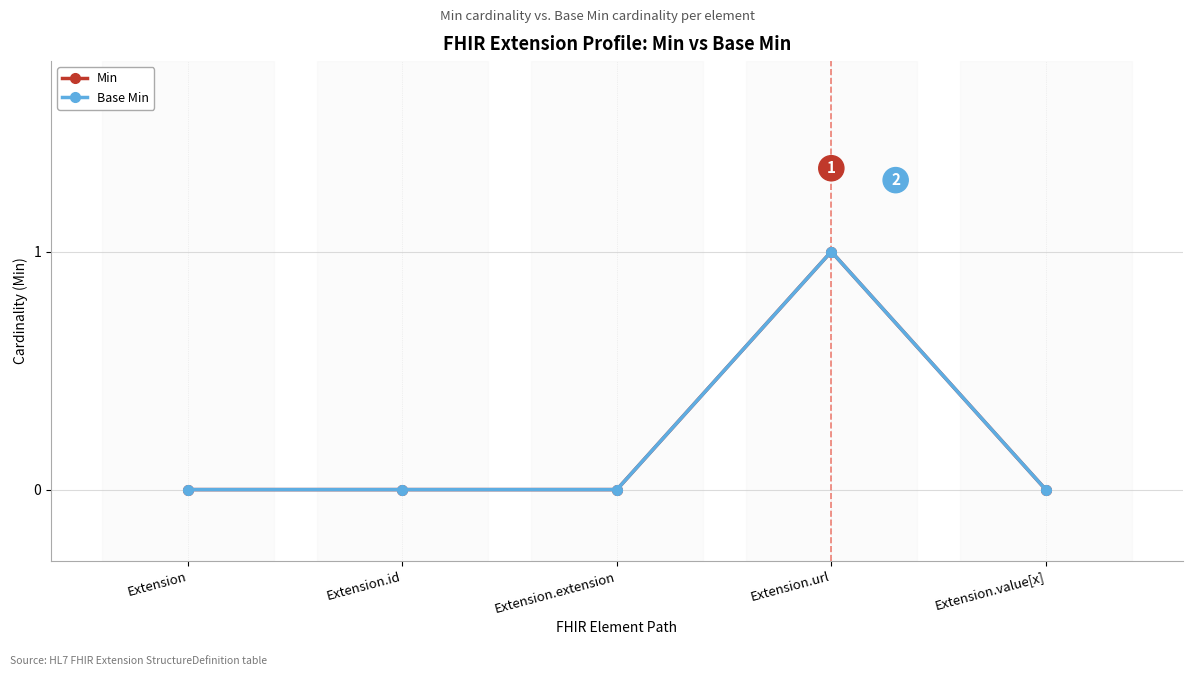

At which label does Min reach its minimum?

Extension